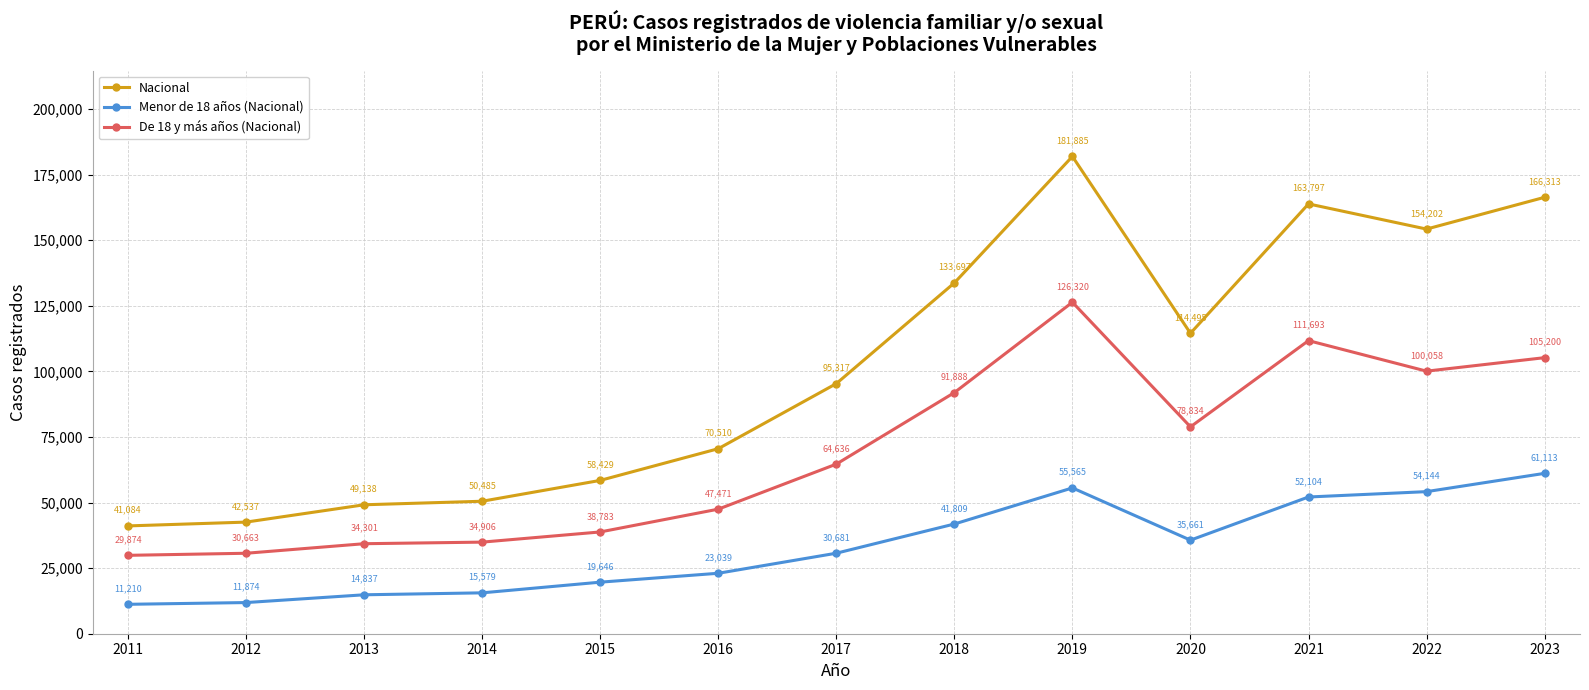

True or false: De 18 y más años (Nacional) and Nacional intersect in this chart.

False